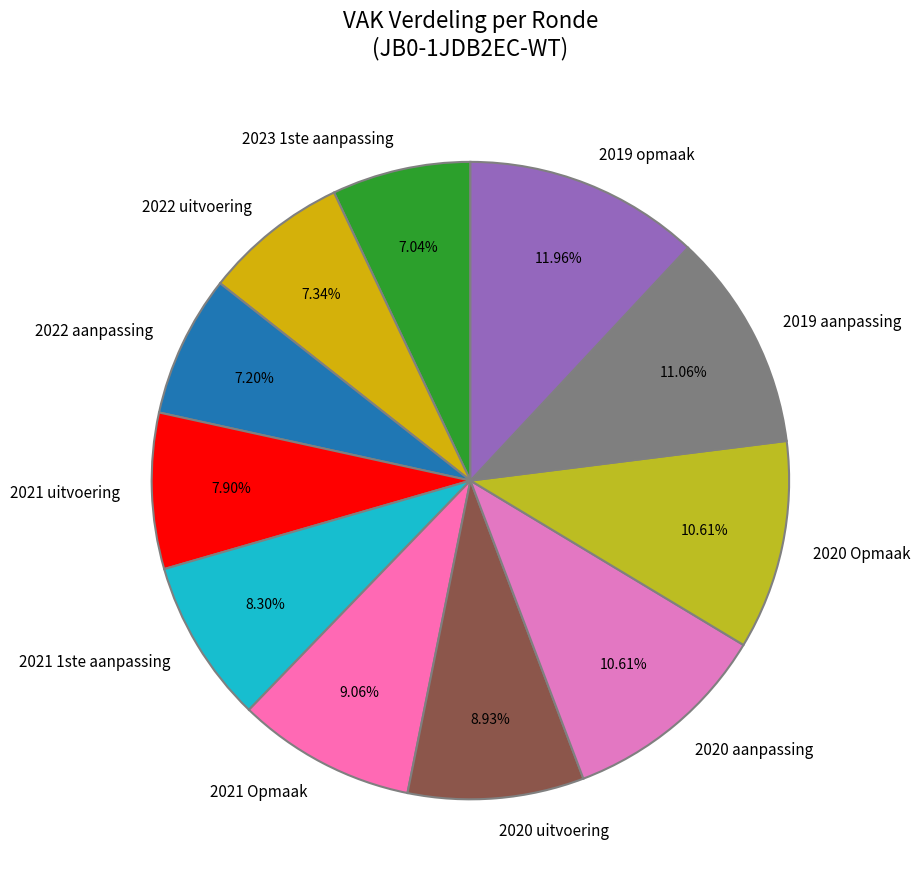

The 2019 aanpassing slice represents 1% of the pie. True or false?

False